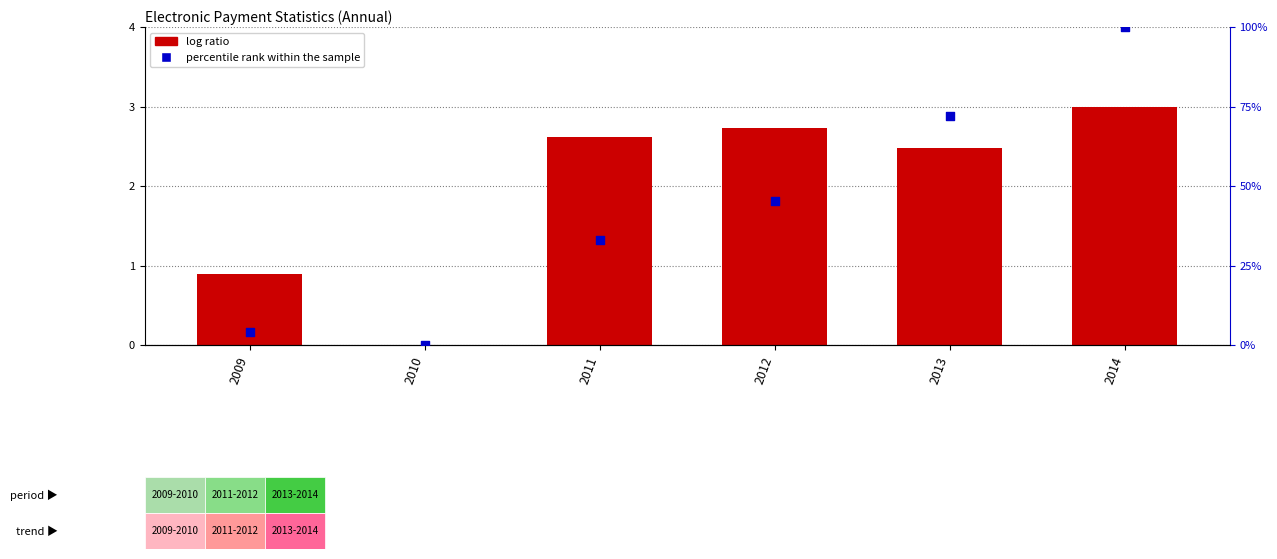

At which category is the sum across all series the highest?

2014